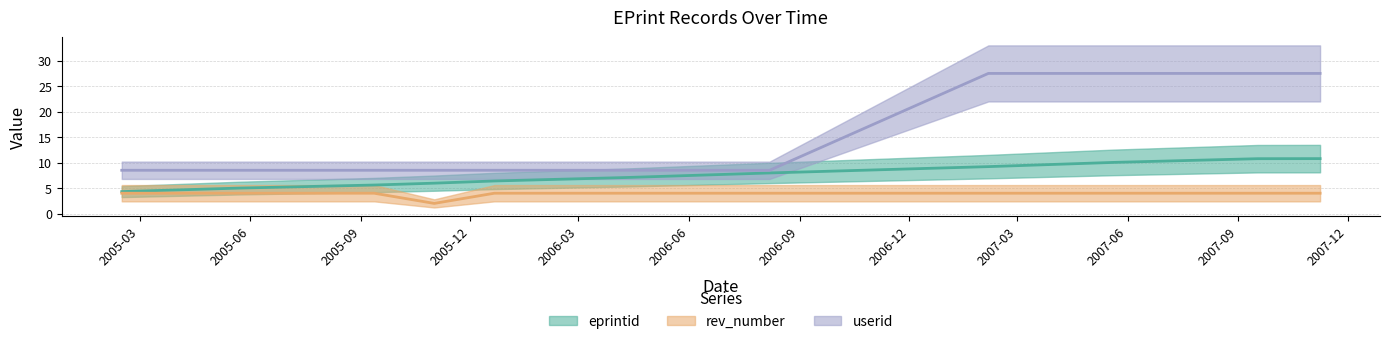

What is the label of the 8th point from the right?

2005-11-01